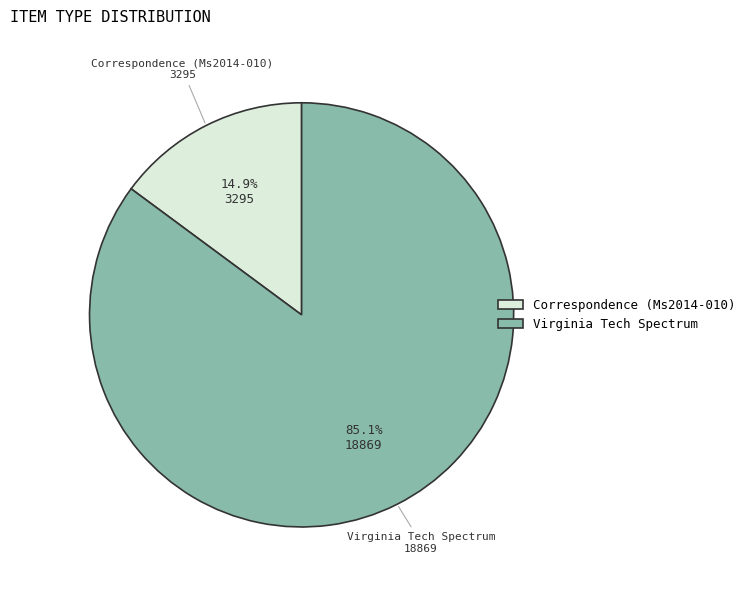

To the nearest percent, what is the difference between the Virginia Tech Spectrum and Correspondence (Ms2014-010) slice percentages?

70%